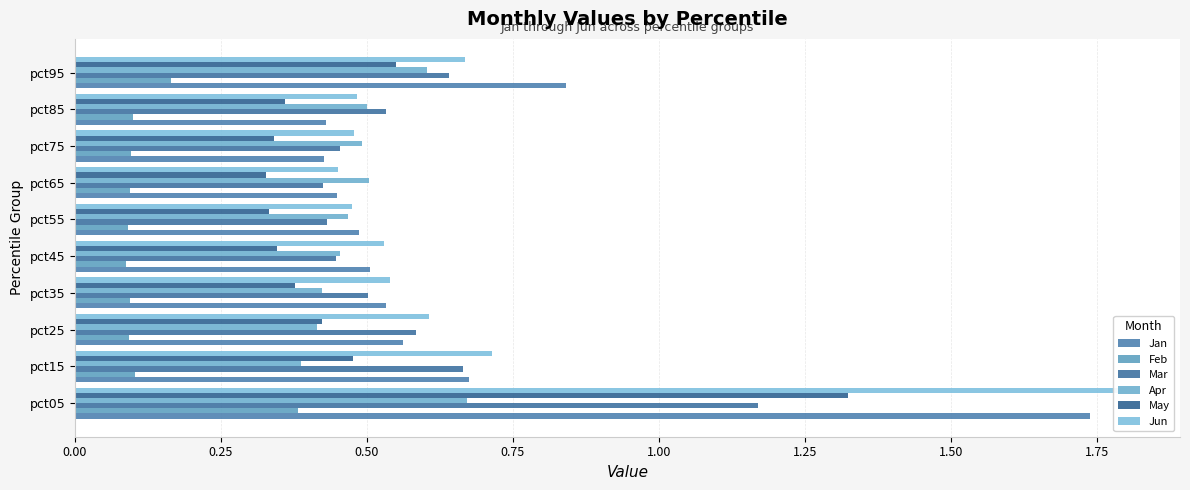

What position from the right is 9?

1